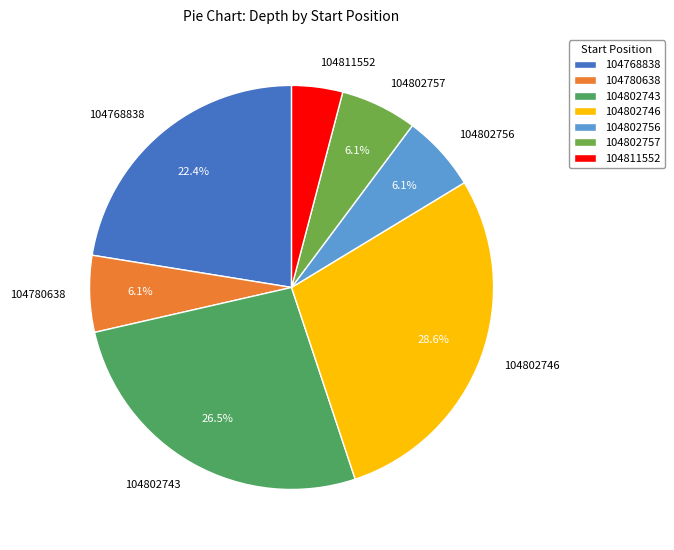

Which category has the biggest portion of the pie?

104802746